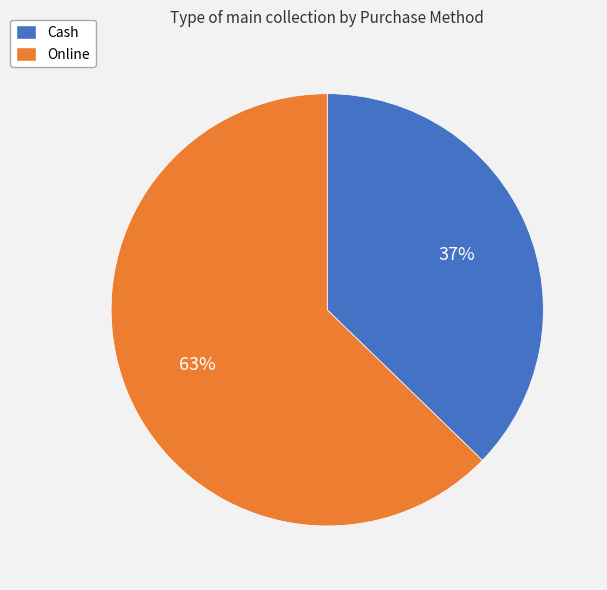

To the nearest percent, what is the average slice percentage?

50%